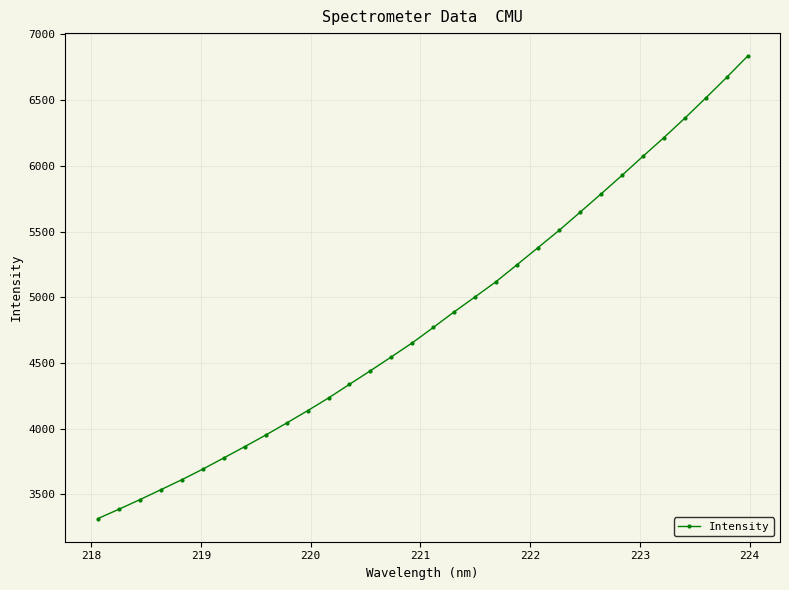

What is the difference between the maximum and minimum values?

3519.3